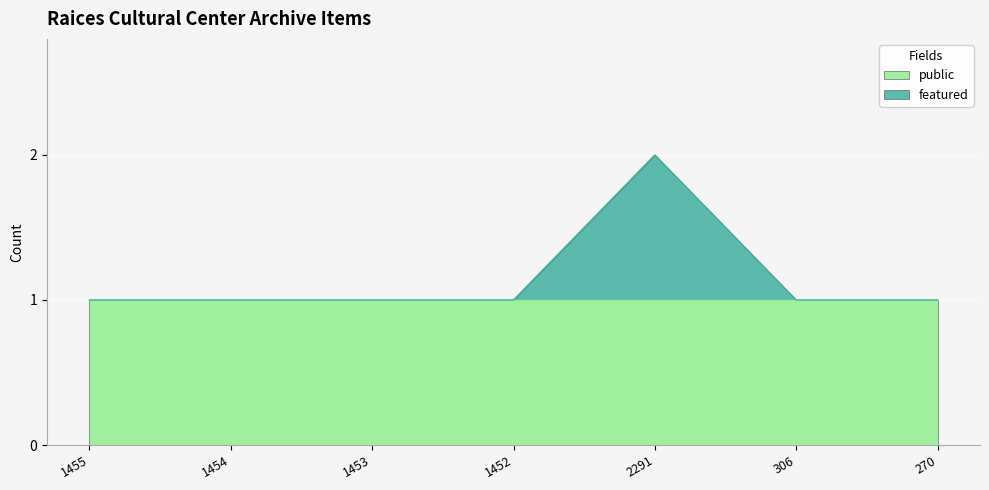

True or false: there are more than 2 points higher than both neighbors.

False